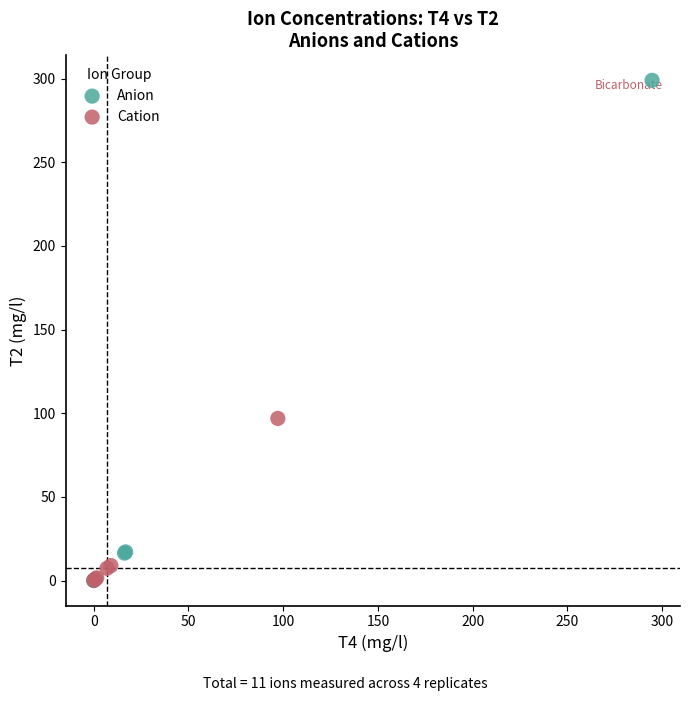

Which series has the largest Y range (max minus min)?

Anion